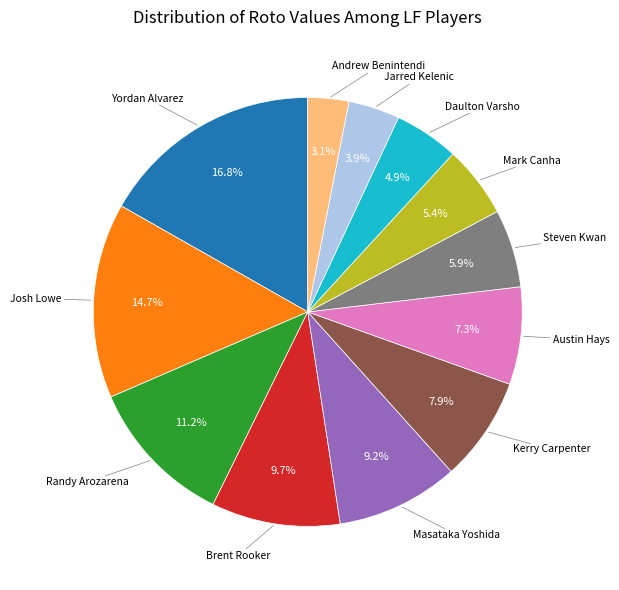

Is there a majority slice in this chart?

No